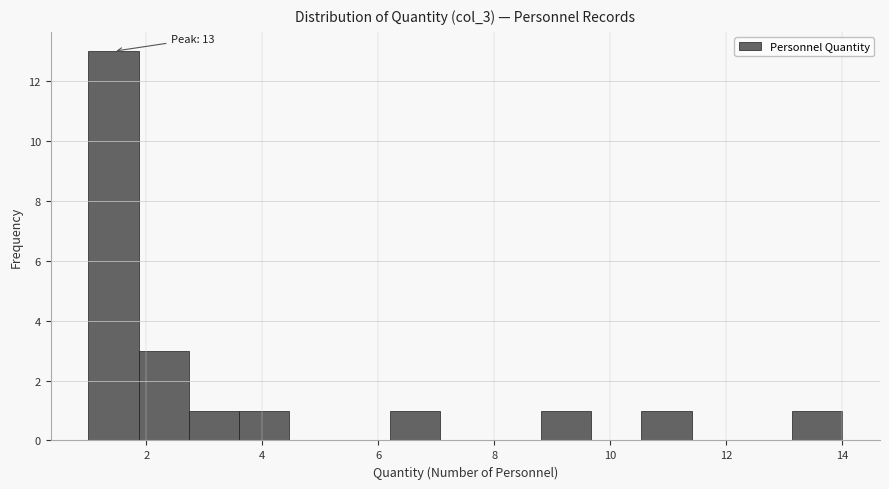

Which range on the x-axis has the tallest bar?

1.0 to 1.8